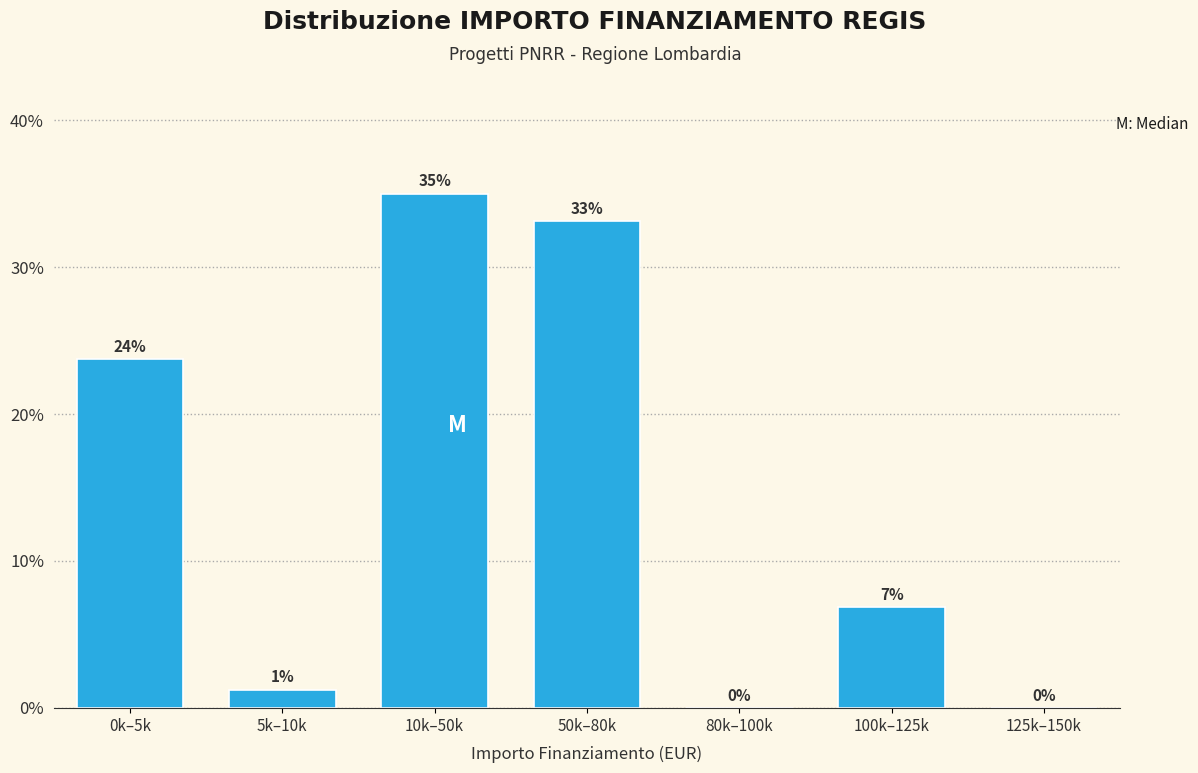

The chart shows a value of 23.8 at 0k–5k. True or false?

True